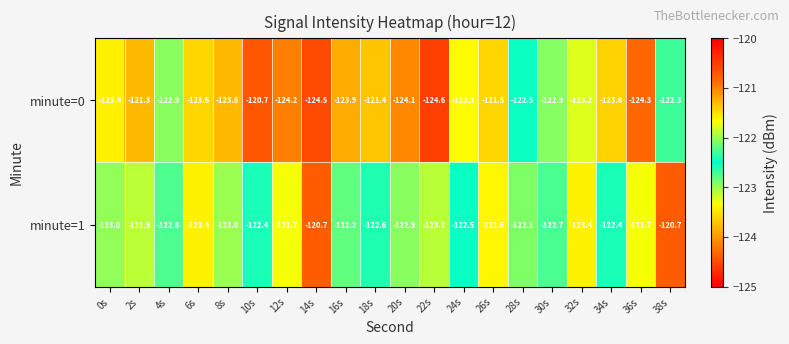

Count the number of data series in this chart.

2